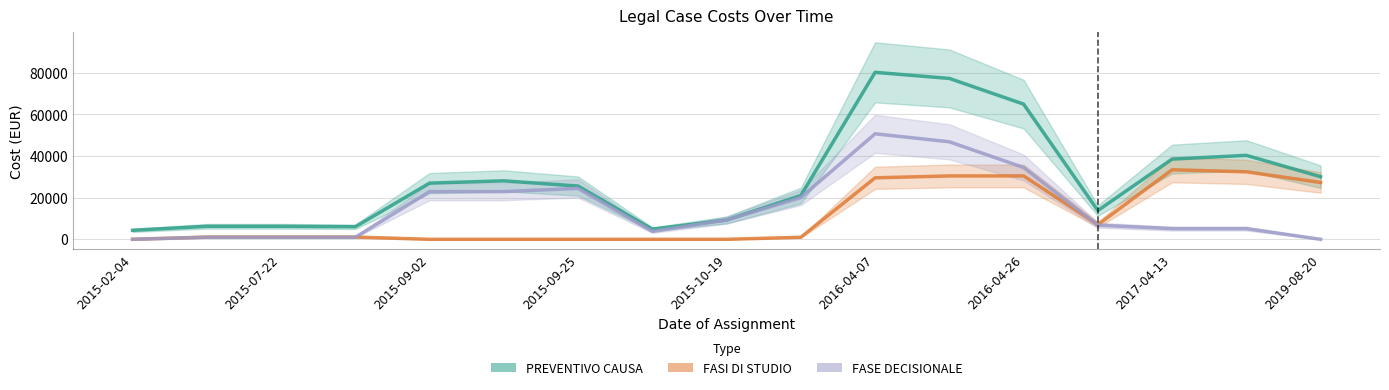

At how many categories does at least one series exceed 21934?

9